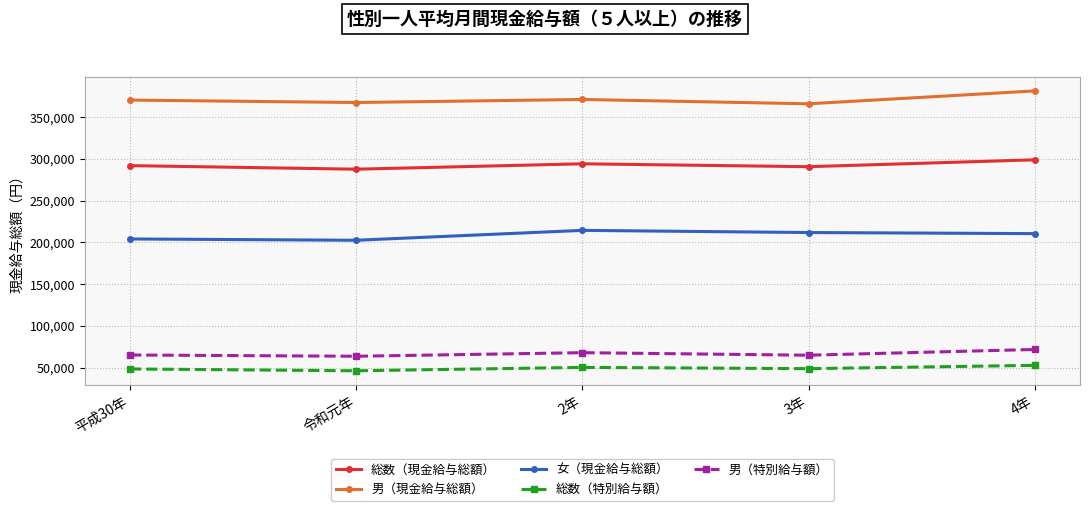

What is the spread (max minus min) of values at 2年?

320684